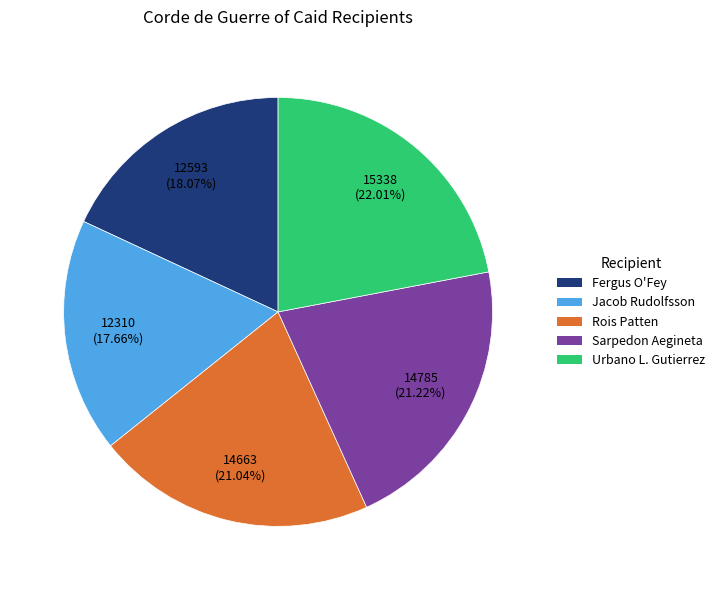

How many segments does this pie chart have?

5